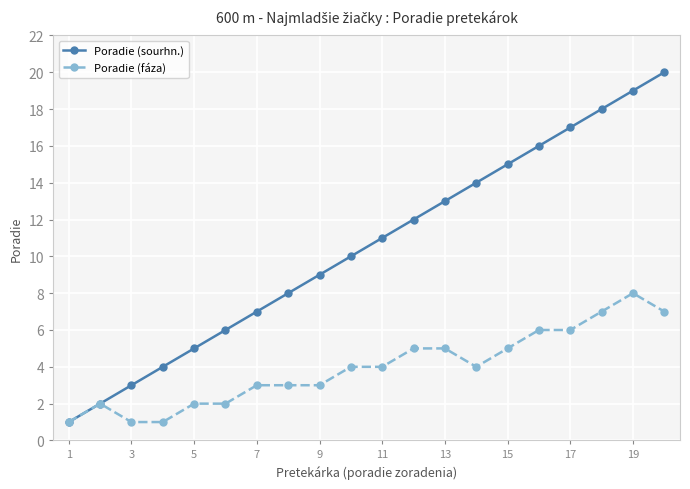

Which series has the largest total across all categories?

Poradie (sourhn.)